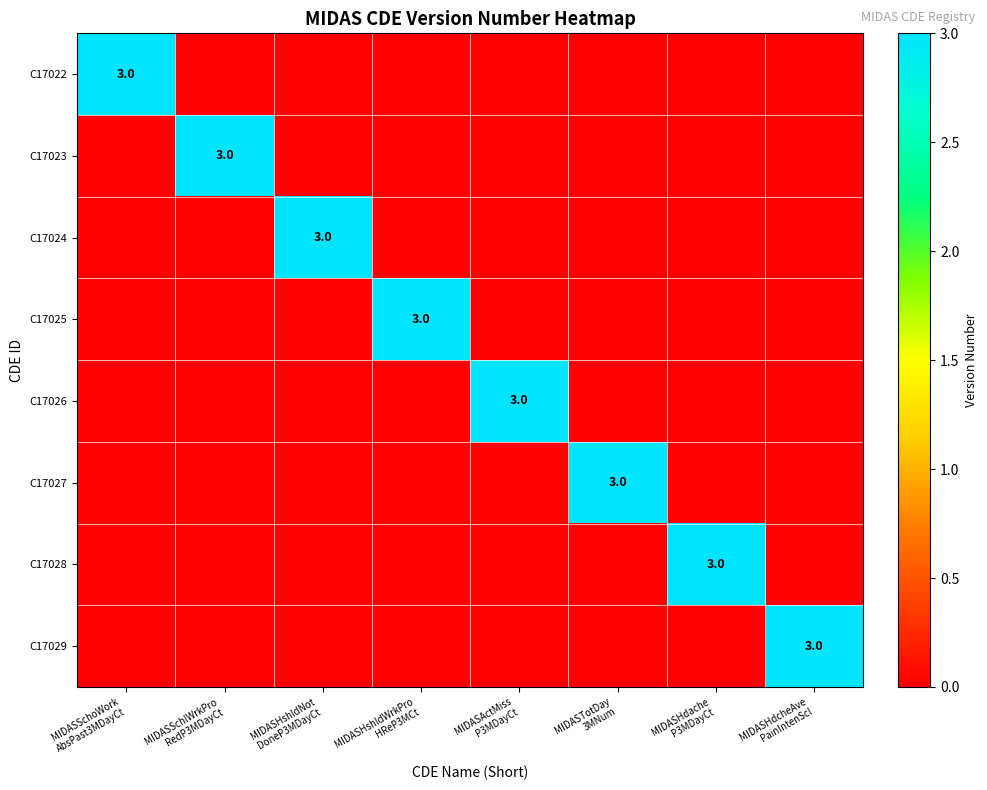

At which category is the sum across all series the highest?

MIDASSchoWork
AbsPast3MDayCt